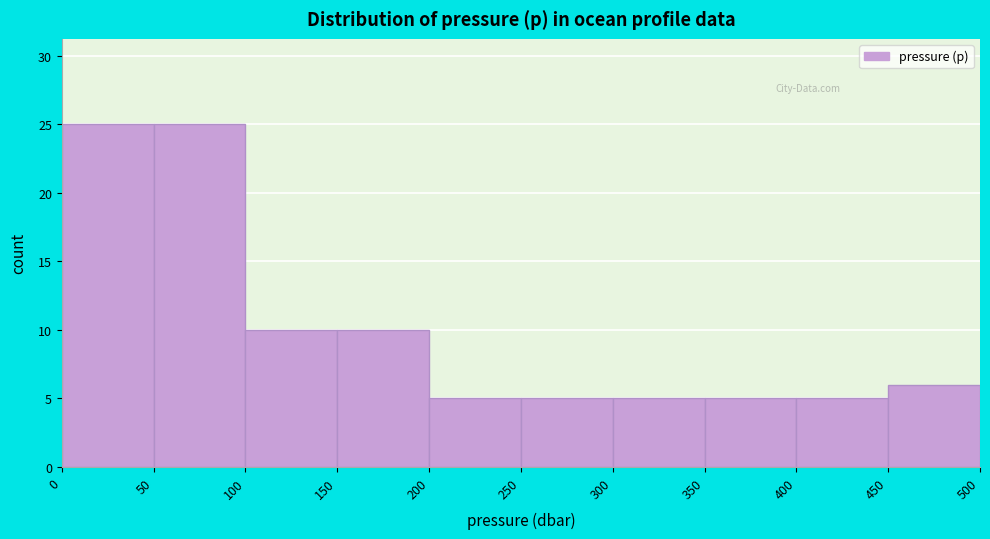

Reading left to right, transcribe this chart: for each bar, give the range it covers on the x-axis and its height. The values are not printed on the chart, so give them approximately, as read against the axis.

0 to 50: 25
50 to 100: 25
100 to 150: 10
150 to 200: 10
200 to 250: 5
250 to 300: 5
300 to 350: 5
350 to 400: 5
400 to 450: 5
450 to 500: 6